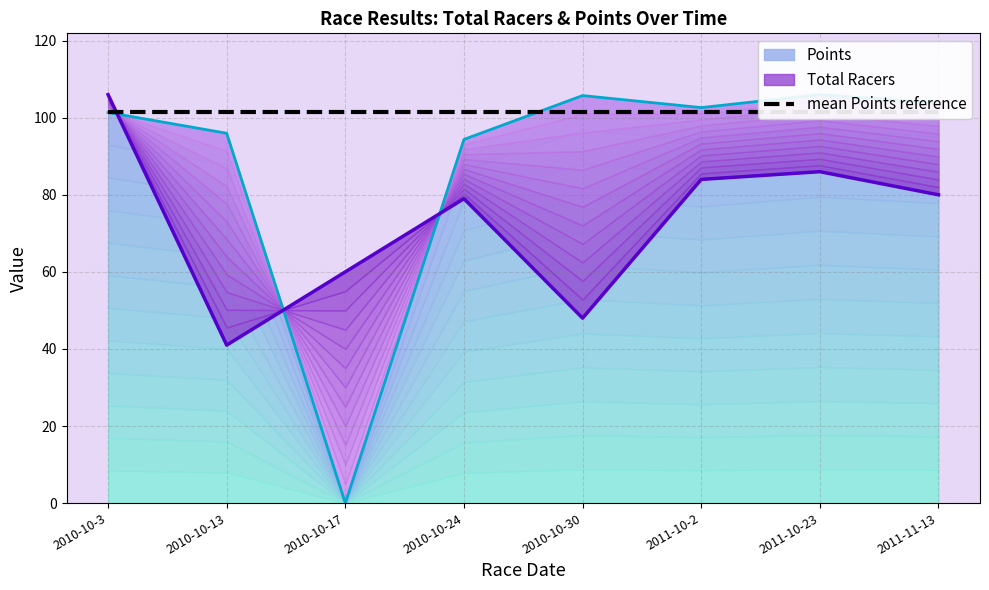

The value of Points at 2011-10-2 is 102.6. True or false?

True